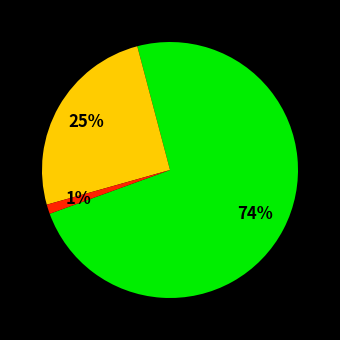

Is there a majority slice in this chart?

Yes